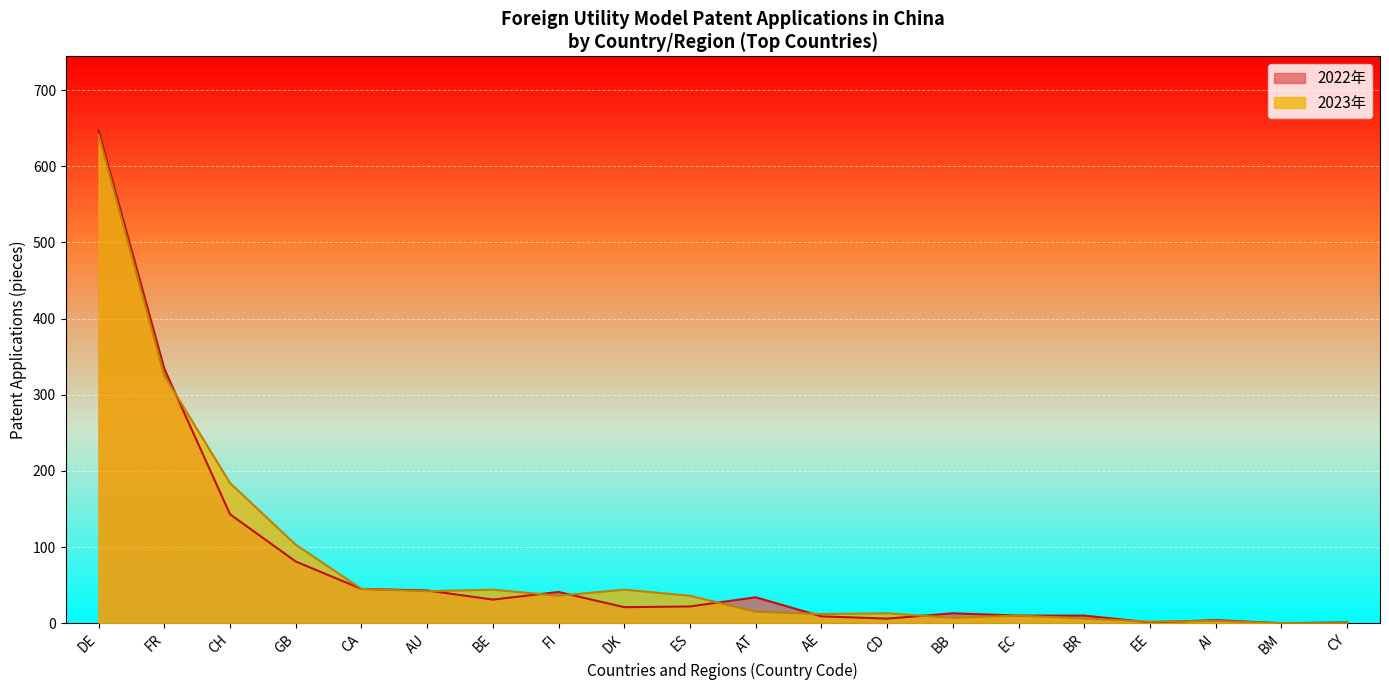

True or false: 2023年 and 2022年 intersect in this chart.

True